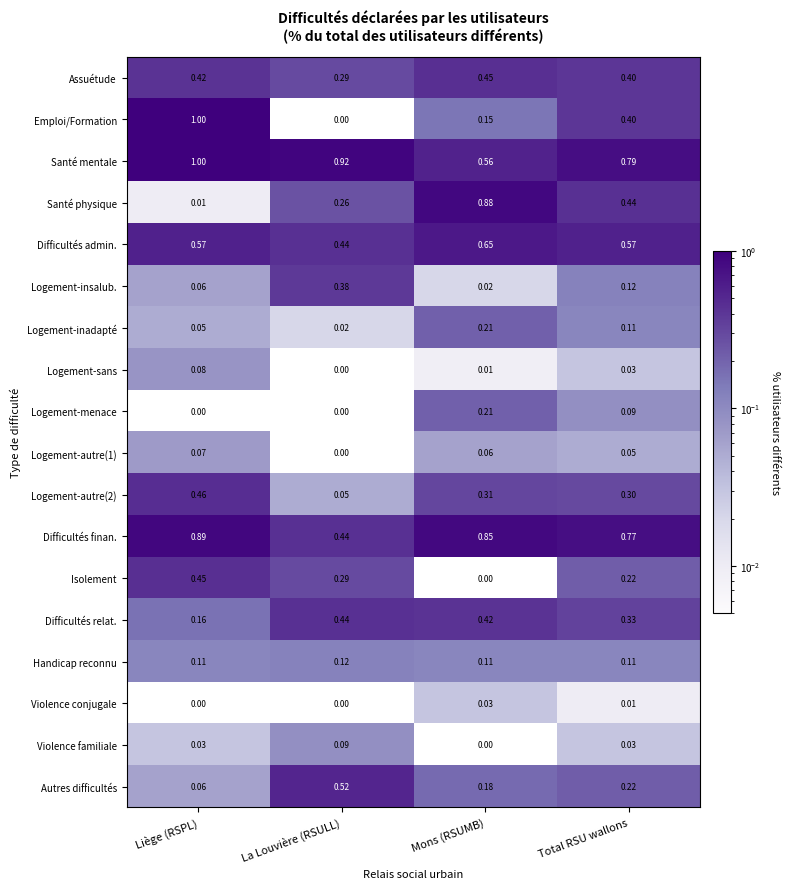

Which series has the largest range (max minus min)?

Emploi/Formation